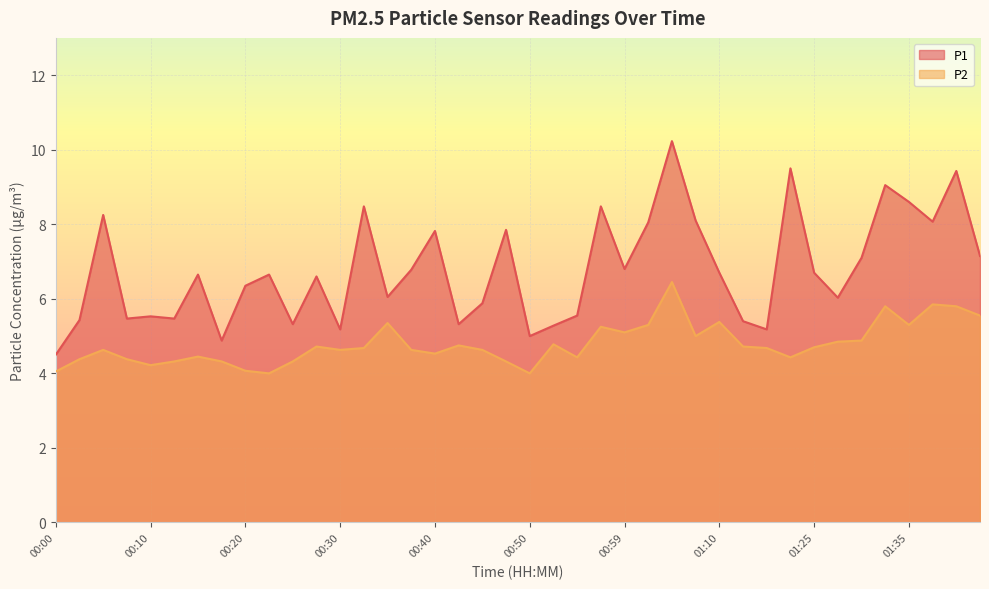

What value does the P2 series have at 01:42?

5.5